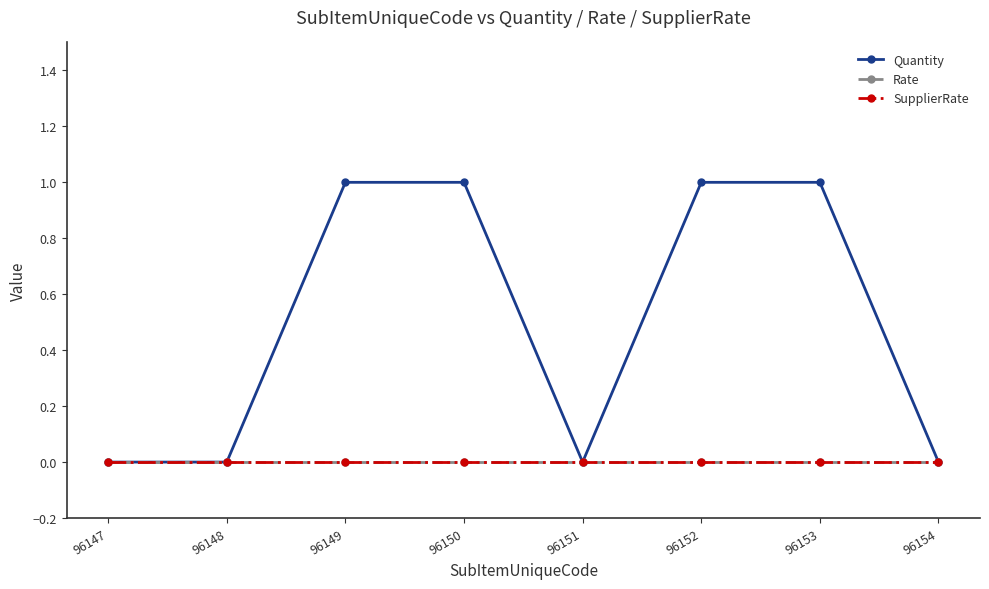

True or false: Quantity and Rate cross at least once.

False